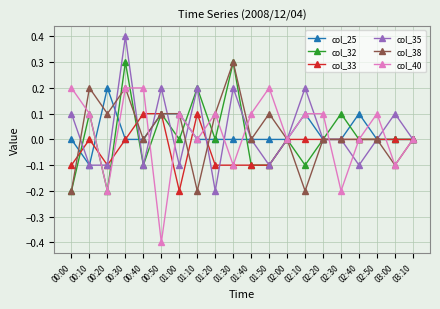

Where is the first local minimum for col_33?

00:20